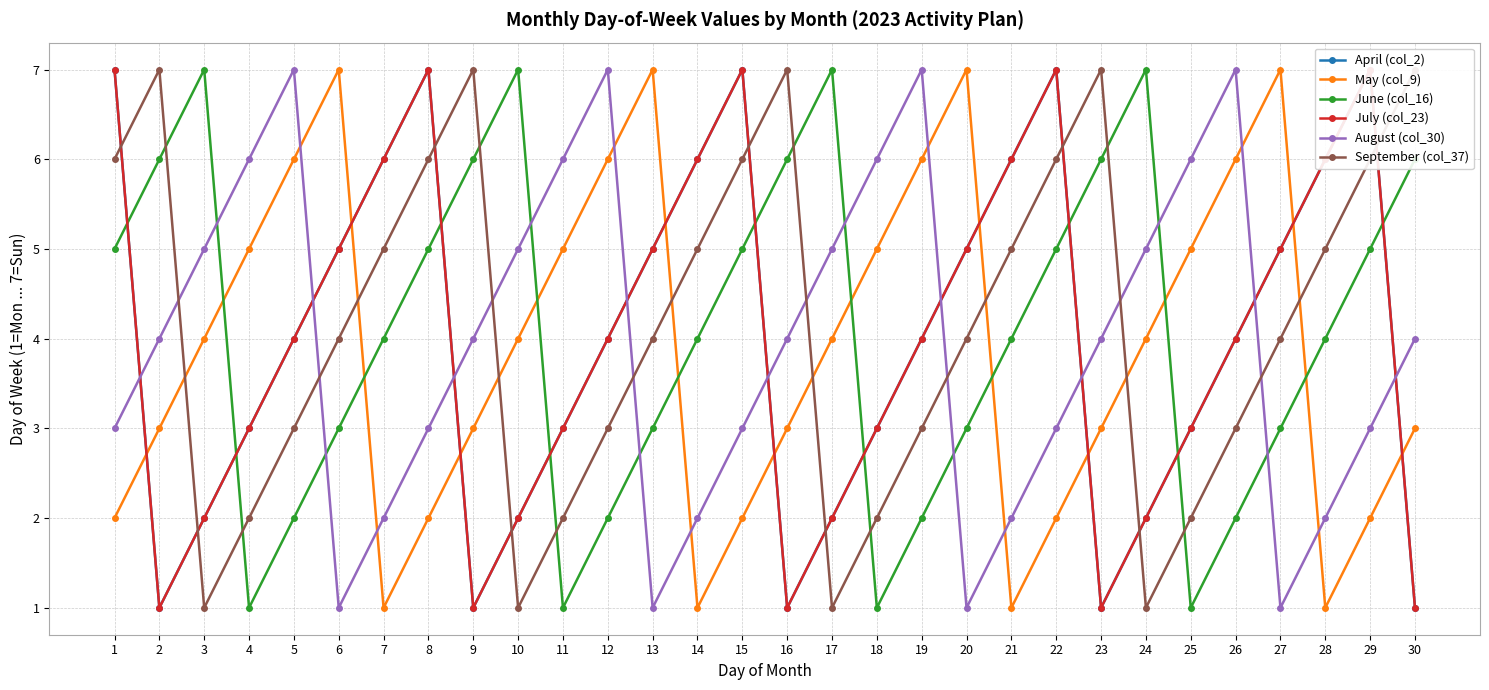

At which category does May (col_9) reach its first local valley?

7